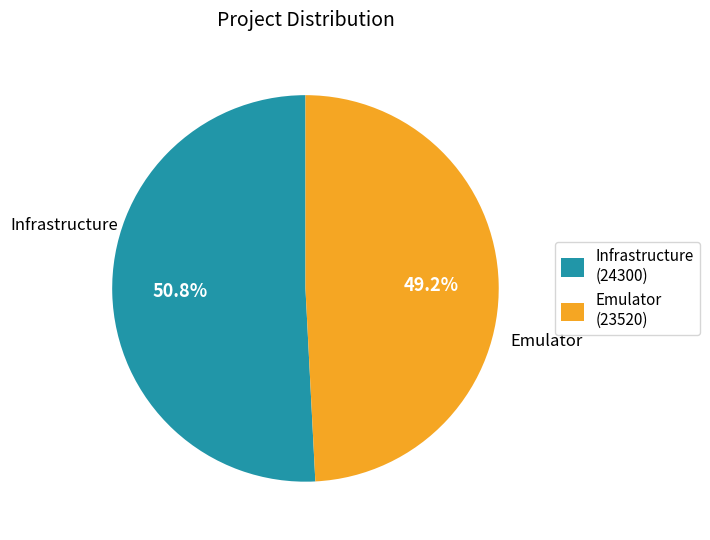

What is the ratio of the value at Emulator to the value at Infrastructure?

1.0